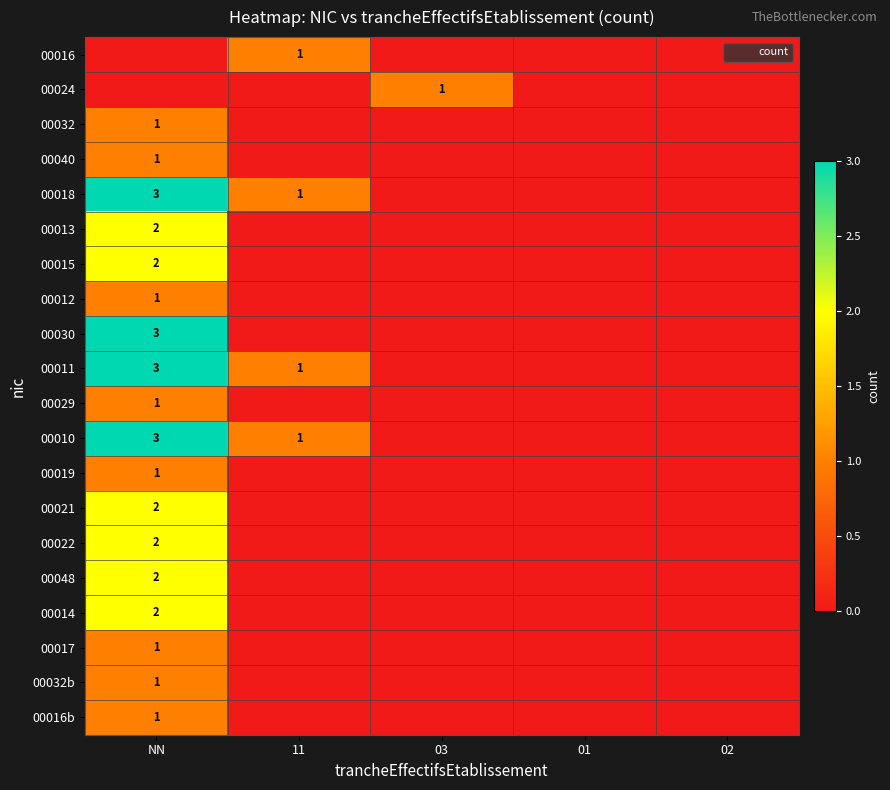

What is the total value across all series at 03?

1